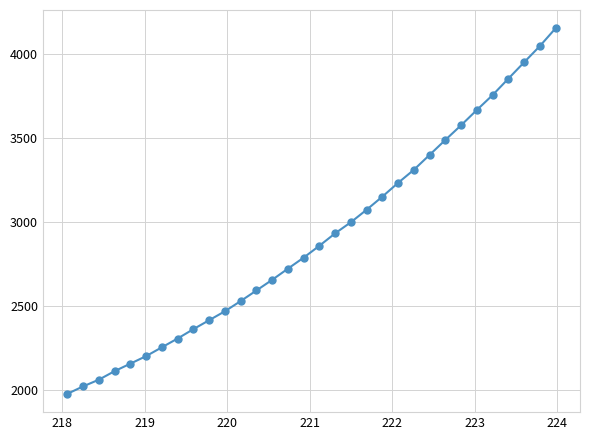

What is the minimum value shown in the chart?

1979.5